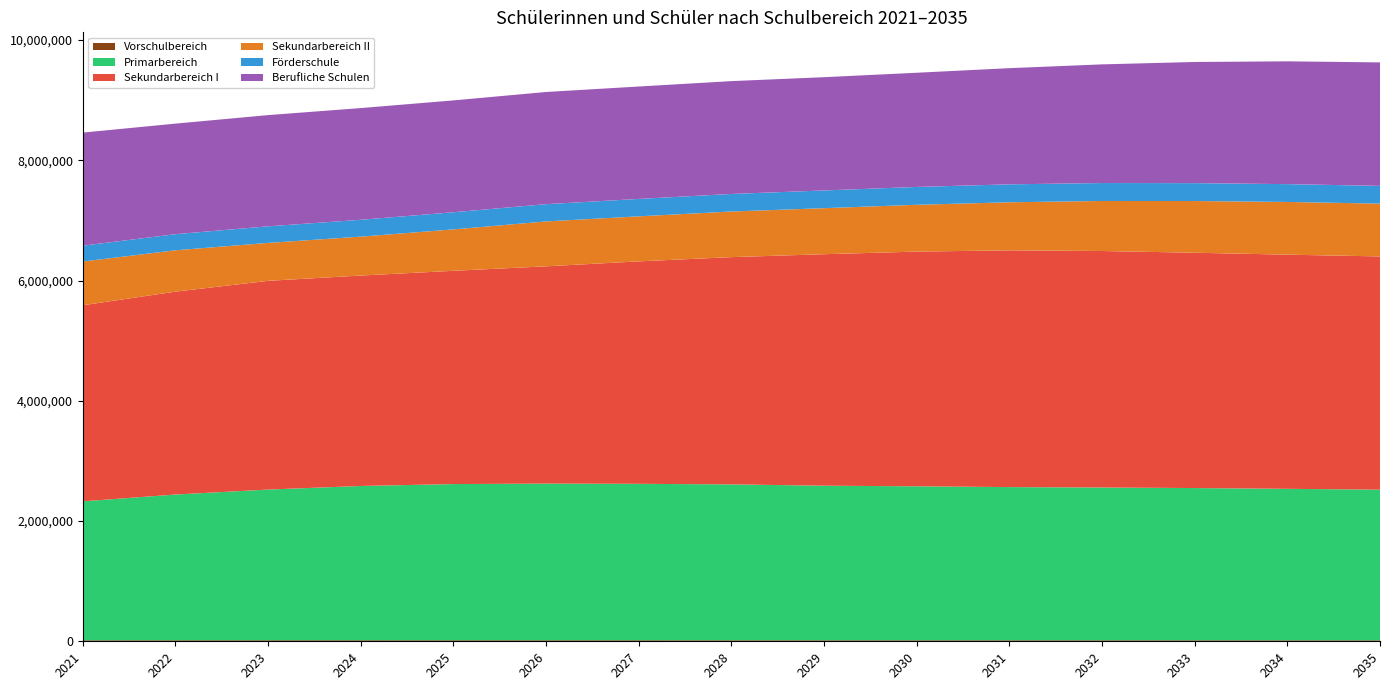

Reading left to right, transcribe all the data shown in this chart.

Vorschulbereich: 16097	16757	17140	17080	16820	16760	16870	16510	16390	16350	16350	16340	16140	16030	16030
Primarbereich: 2311245	2424167	2506460	2566110	2598300	2605830	2602300	2593140	2571290	2561520	2548190	2541440	2532690	2519850	2505490
Sekundarbereich I: 3261264	3374337	3471420	3499970	3546830	3613790	3699530	3779770	3850230	3903520	3937770	3933420	3913710	3894580	3879600
Sekundarbereich II: 727028	687812	631180	646990	688860	746880	749210	758510	765740	778390	799480	832090	860020	876710	878380
Förderschule: 263943	267903	275430	280250	284810	286920	289320	292100	294630	296740	298240	298440	297530	296300	294780
Berufliche Schulen: 1880900	1839014	1849910	1858060	1860420	1865940	1869880	1876850	1883975	1899545	1932365	1973665	2015165	2042495	2053985